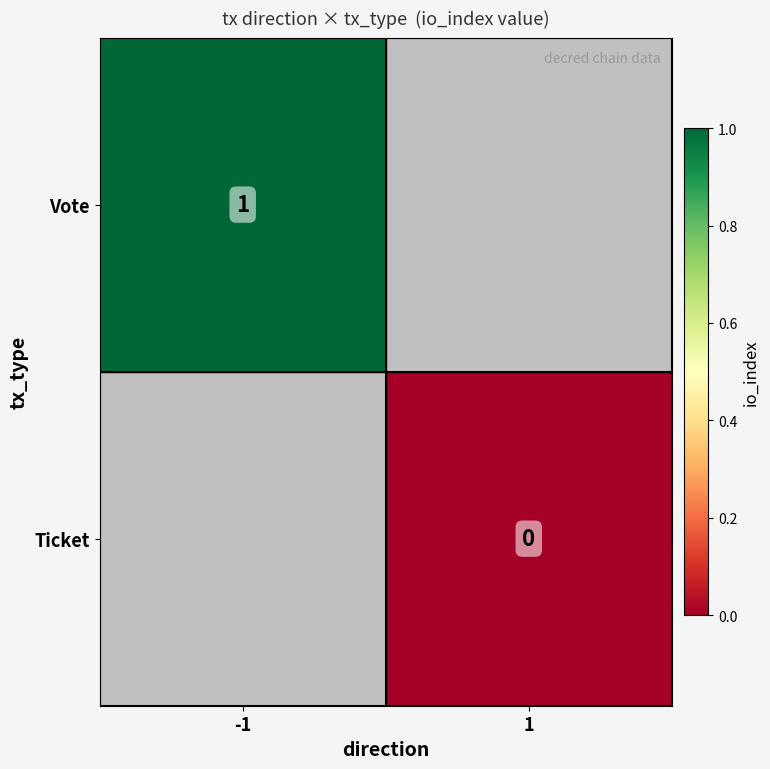

At which category does the chart reach its minimum across all series?

1